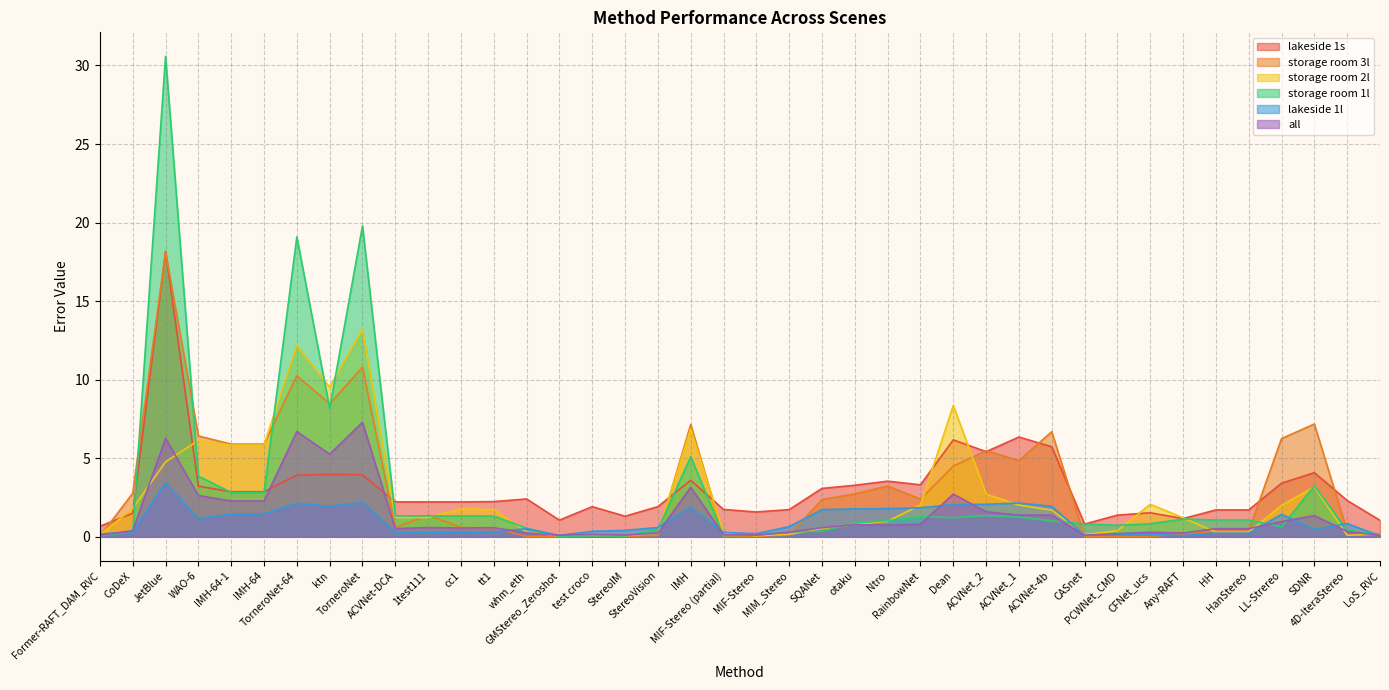

Reading left to right, what are all the values shown in this chart?

lakeside 1s: 0.7	1.5	18.2	3.2	2.9	2.9	3.9	4.0	4.0	2.2	2.2	2.2	2.2	2.4	1.1	1.9	1.3	1.9	3.6	1.7	1.6	1.7	3.1	3.3	3.5	3.3	6.2	5.4	6.3	5.7	0.8	1.4	1.5	1.2	1.7	1.7	3.4	4.1	2.3	1.1
storage room 3l: 0.0	2.8	18.1	6.4	5.9	5.9	10.2	8.5	10.8	0.6	1.4	0.6	0.6	0.0	0.0	0.1	0.0	0.1	7.2	0.0	0.0	0.1	2.4	2.7	3.2	2.4	4.5	5.5	4.8	6.7	0.0	0.0	0.0	0.2	0.4	0.4	6.2	7.2	0.4	0.1
storage room 2l: 0.1	1.8	4.8	6.1	5.8	5.8	12.2	9.5	13.2	1.2	1.2	1.8	1.7	0.3	0.1	0.2	0.1	0.2	6.9	0.2	0.1	0.2	0.5	0.8	1.0	2.0	8.4	2.7	2.0	1.7	0.1	0.4	2.1	1.2	0.3	0.3	2.0	3.2	0.1	0.2
storage room 1l: 0.1	0.3	30.6	3.9	2.8	2.8	19.1	8.2	19.8	1.3	1.3	1.3	1.3	0.6	0.0	0.1	0.1	0.5	5.1	0.1	0.1	0.3	0.4	0.9	1.0	1.3	1.2	1.4	1.3	1.0	0.8	0.7	0.8	1.1	1.1	1.1	0.6	3.2	0.4	0.2
lakeside 1l: 0.2	0.3	3.4	1.2	1.4	1.4	2.1	1.9	2.2	0.3	0.3	0.3	0.3	0.5	0.1	0.3	0.4	0.6	1.9	0.3	0.2	0.7	1.7	1.8	1.8	1.9	2.0	2.1	2.1	1.9	0.1	0.1	0.2	0.1	0.2	0.2	1.4	0.5	0.8	0.1
all: 0.1	0.4	6.3	2.6	2.3	2.3	6.7	5.3	7.3	0.5	0.6	0.6	0.6	0.2	0.1	0.2	0.1	0.2	3.1	0.1	0.1	0.3	0.6	0.8	0.8	0.8	2.7	1.6	1.4	1.4	0.1	0.2	0.3	0.2	0.5	0.5	1.0	1.4	0.3	0.1